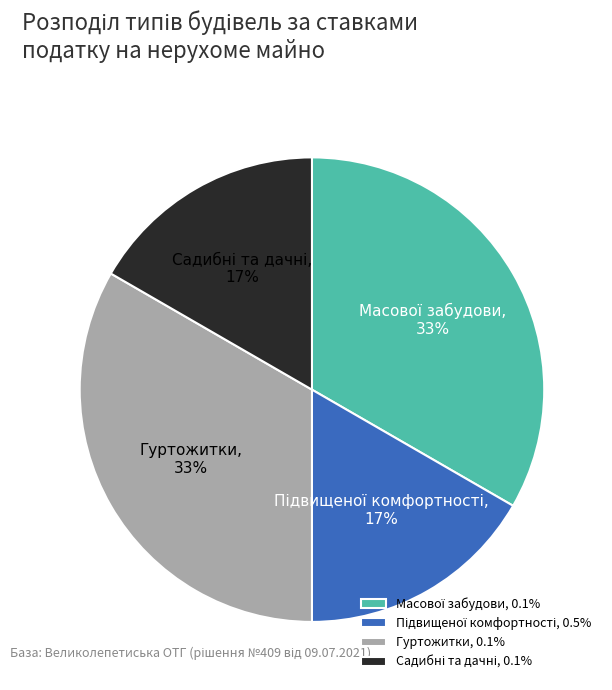

To the nearest percent, what portion does Гуртожитки, 0.1% represent?

33%